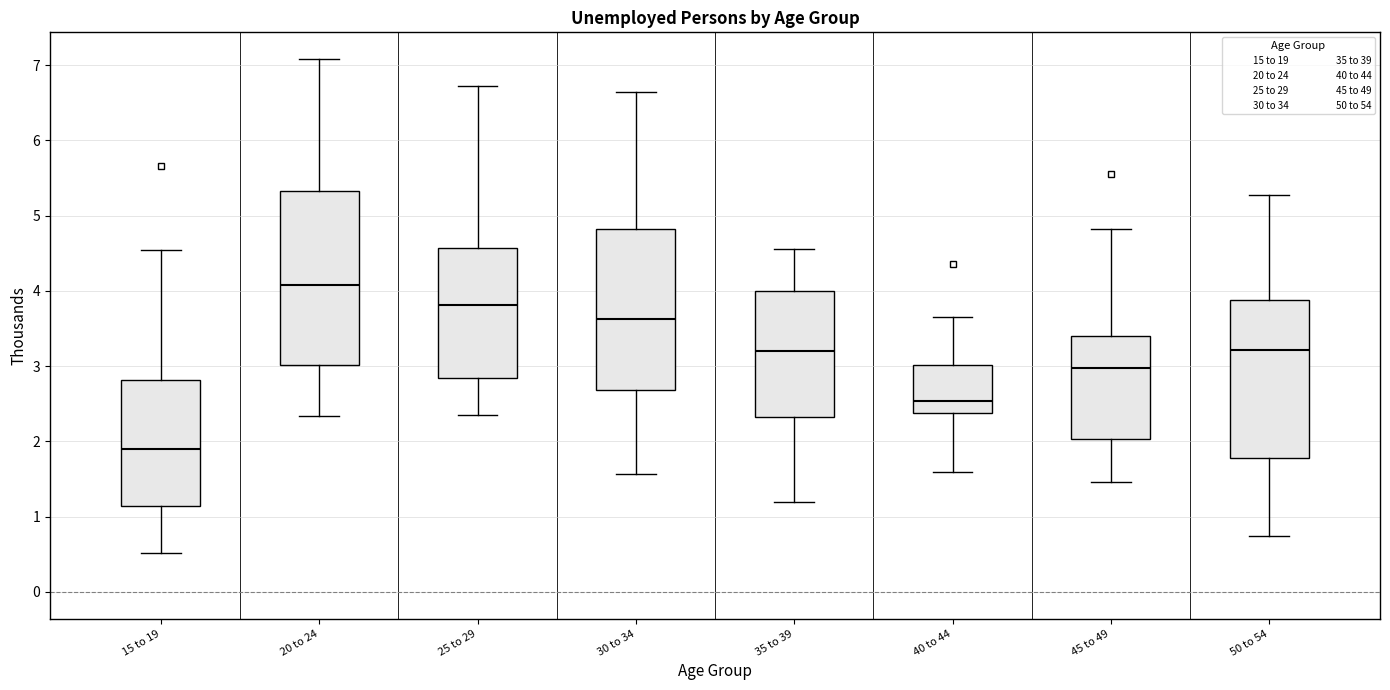

Reading left to right, transcribe this box plot: for each box, give where its median line is, the range the box spans, and where its two whiskers end, as read against the y-axis. The values are not printed on the chart, so give them approximately, as read against the axis.

15 to 19: median 1.9, box 1.1 to 2.8, whiskers 0.5 to 4.5
20 to 24: median 4.1, box 3.0 to 5.3, whiskers 2.3 to 7.1
25 to 29: median 3.8, box 2.8 to 4.6, whiskers 2.3 to 6.7
30 to 34: median 3.6, box 2.7 to 4.8, whiskers 1.6 to 6.6
35 to 39: median 3.2, box 2.3 to 4.0, whiskers 1.2 to 4.6
40 to 44: median 2.5, box 2.4 to 3.0, whiskers 1.6 to 3.7
45 to 49: median 3.0, box 2.0 to 3.4, whiskers 1.5 to 4.8
50 to 54: median 3.2, box 1.8 to 3.9, whiskers 0.7 to 5.3